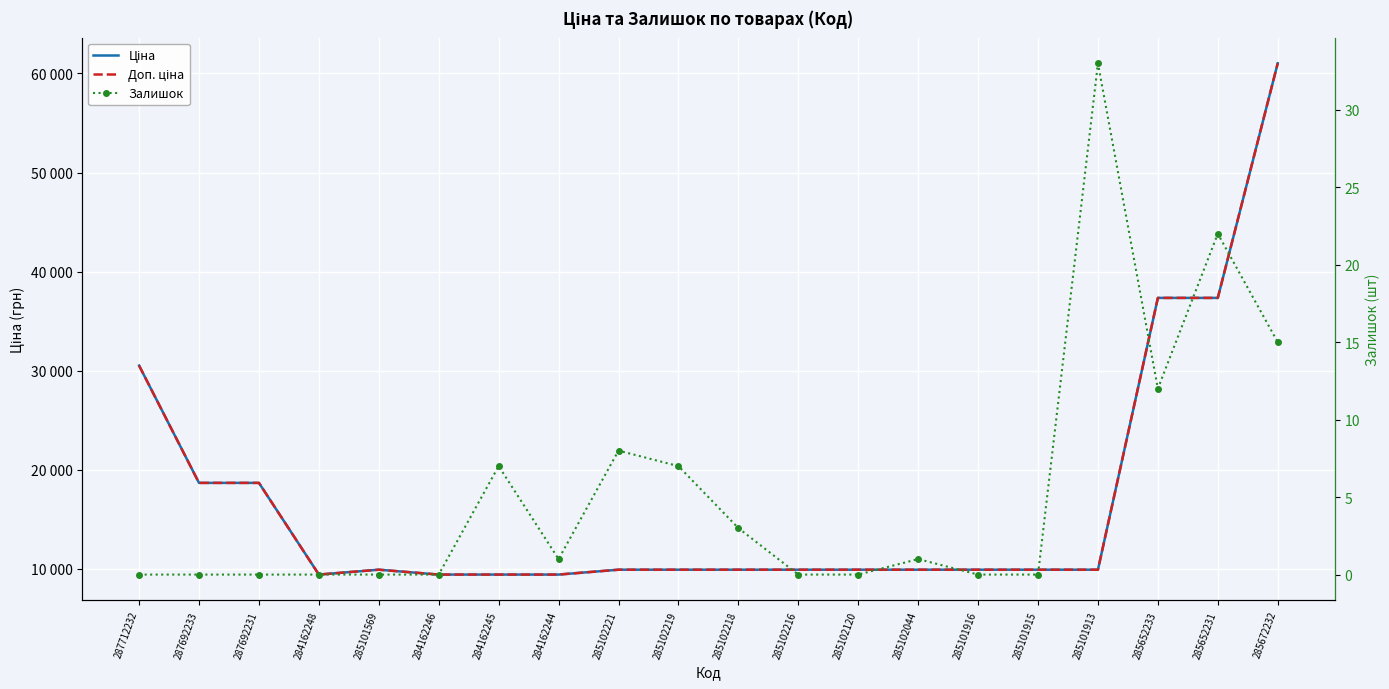

Where does the Ціна series first go above 9908?

287712232